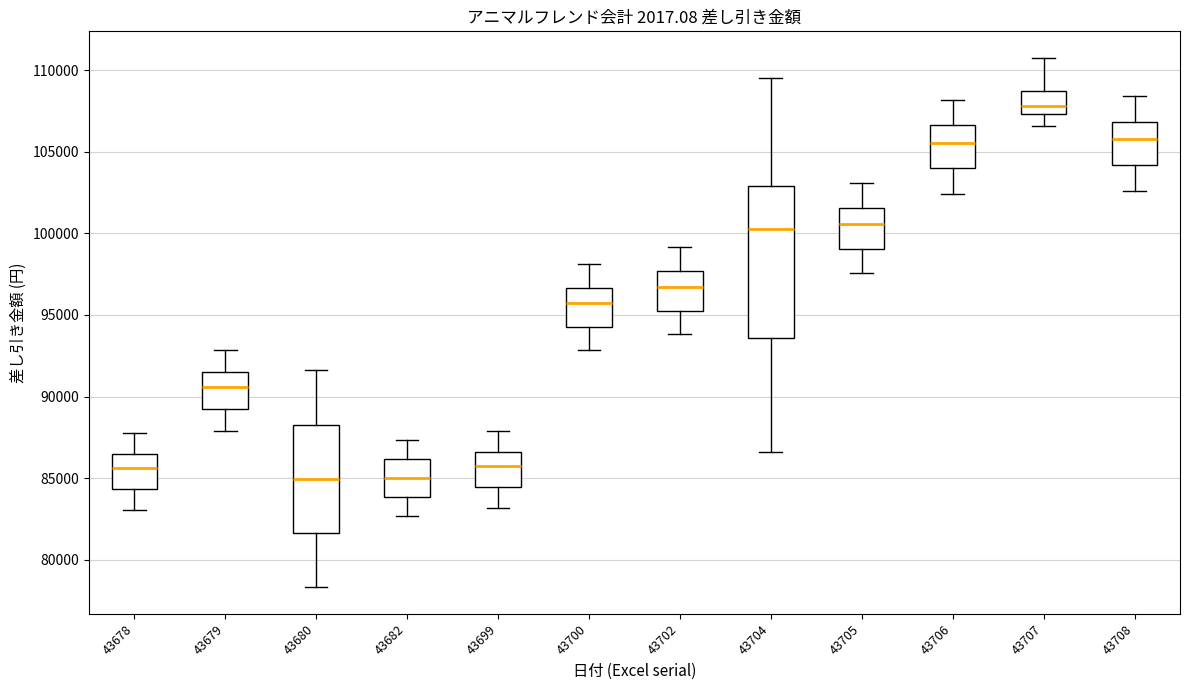

Where does the median line of the box at x = 43699 sit on the y-axis? The values are not printed on the chart, so give them approximately, as read against the axis.

85500